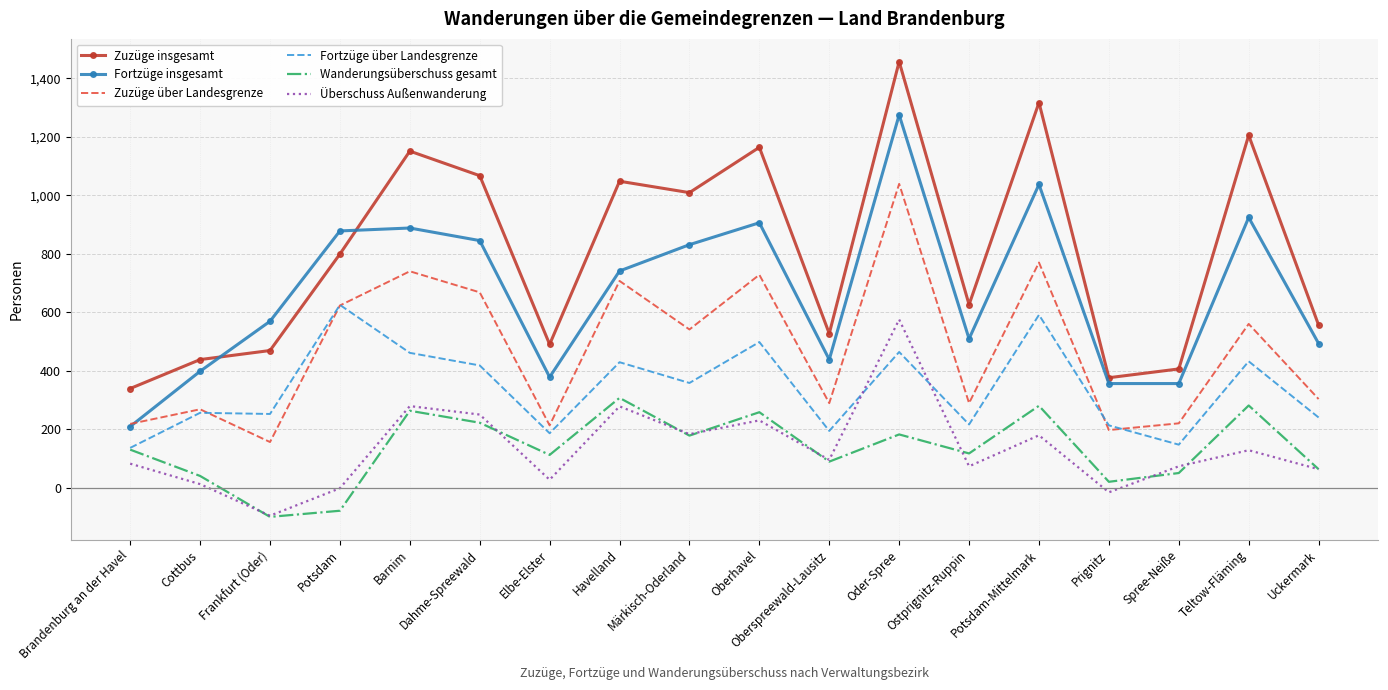

How many interior local valleys does the Zuzüge über Landesgrenze series have?

6